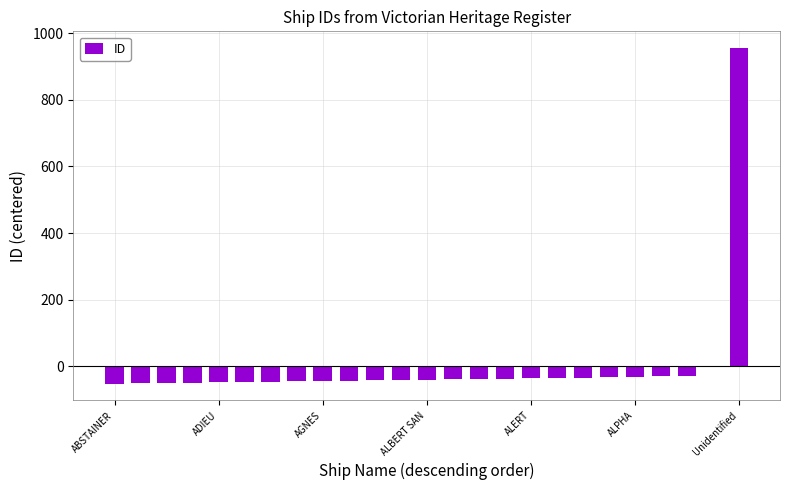

What is the greatest value displayed?

955.4